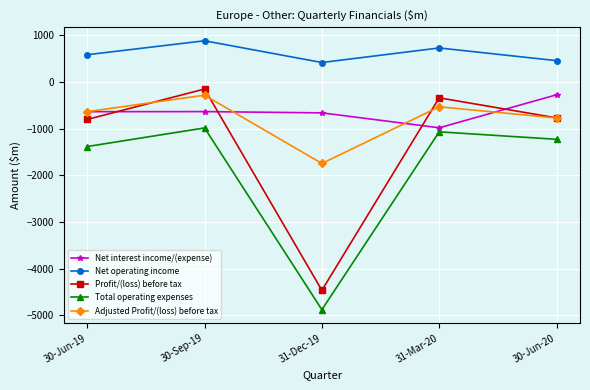

The value of Net interest income/(expense) at 30-Sep-19 is -636. True or false?

True